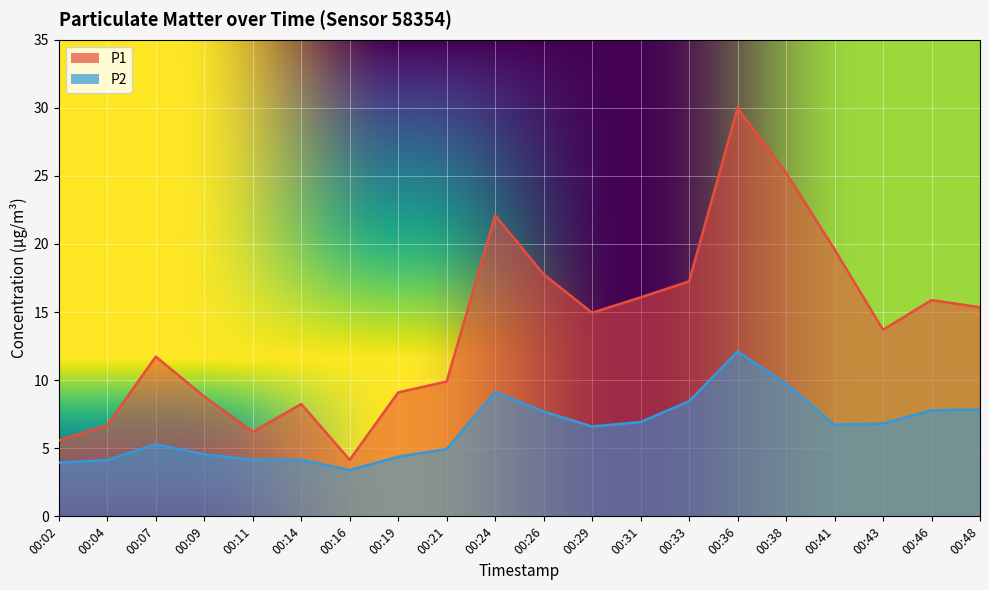

Which series has the largest range (max minus min)?

P1